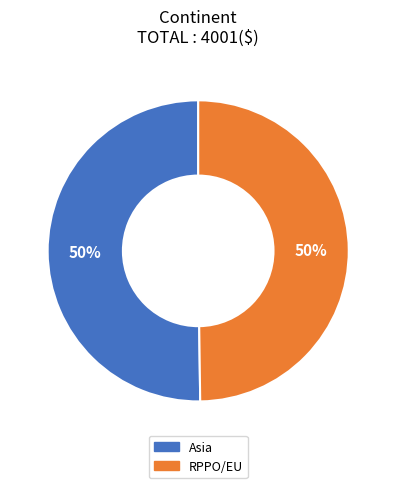

Is it true that RPPO/EU is 59% of the pie?

False